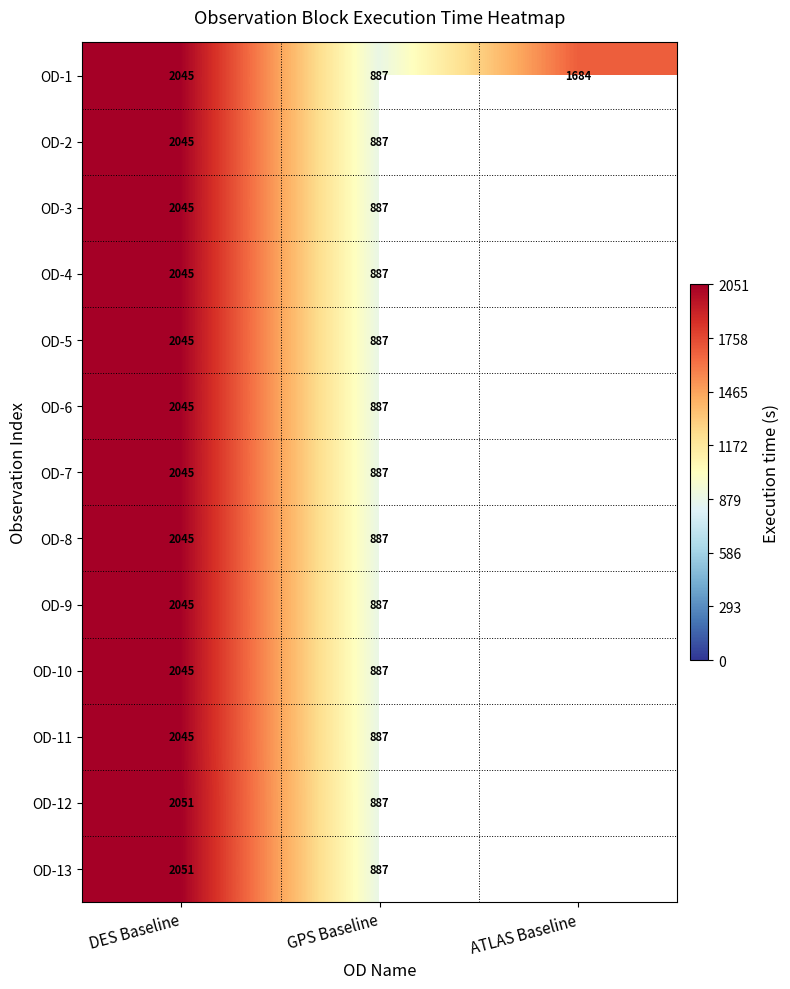

At how many categories does at least one series exceed 1270?

2